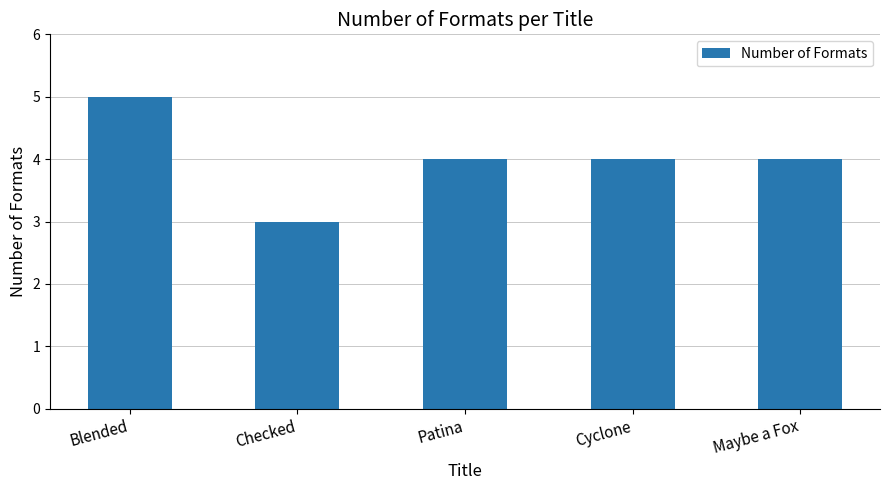

Is it true that the value at Cyclone is 4?

True